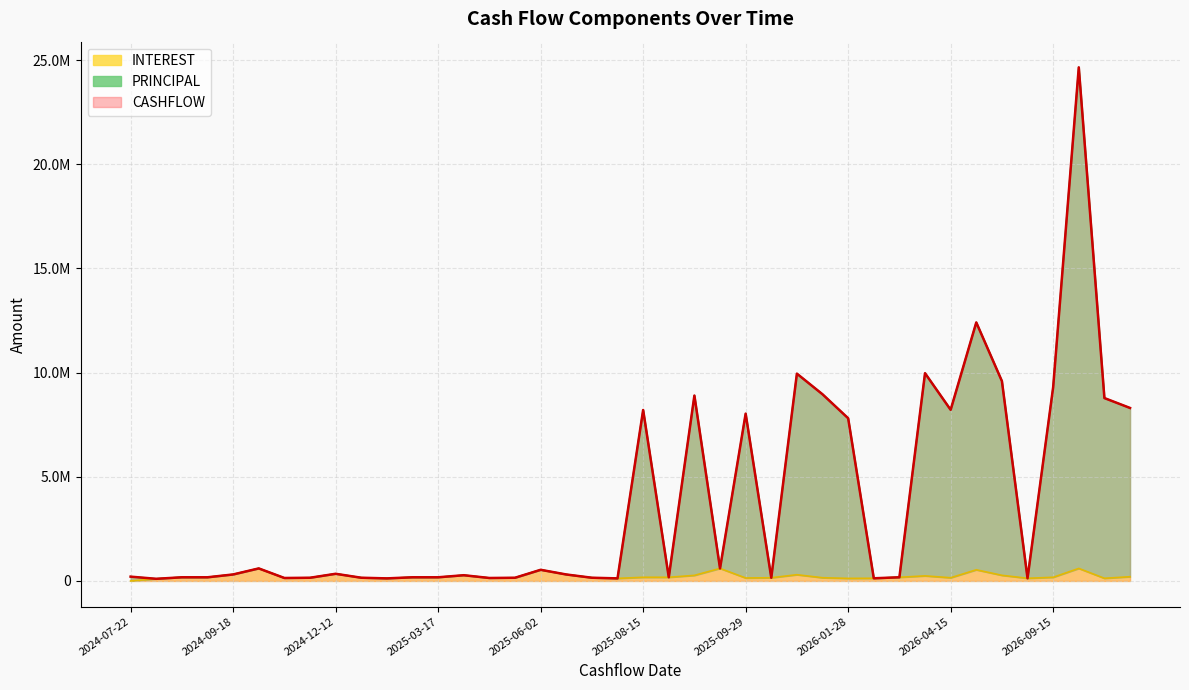

Reading left to right, what are all the values shown in this chart?

INTEREST: 2024-07-22=0.0	2024-07-29=102685.6	2024-08-15=175741.1	2024-09-16=175585.6	2024-09-18=311466.1	2024-09-24=601157.6	2024-09-30=141963.2	2024-10-15=153124.3	2024-12-12=343368.1	2025-01-15=154063.1	2025-01-28=122952.5	2025-02-17=175741.1	2025-03-17=175585.6	2025-03-19=274398.6	2025-03-31=141963.2	2025-04-15=153124.3	2025-06-02=534550.3	2025-06-18=310184.9	2025-07-15=154063.1	2025-07-28=122952.5	2025-08-15=175741.1	2025-09-15=175585.6	2025-09-18=267494.4	2025-09-24=601157.6	2025-09-29=141963.2	2025-10-15=153124.3	2025-12-12=299115.4	2026-01-15=154063.1	2026-01-28=122952.5	2026-02-16=127573.5	2026-03-16=175585.6	2026-03-19=243171.7	2026-04-15=153124.3	2026-06-01=534876.2	2026-06-18=270304.0	2026-08-17=127573.5	2026-09-15=175585.6	2026-09-24=601157.6	2027-02-15=127573.5	2027-05-31=202477.6
PRINCIPAL: 2024-07-22=205992.7	2024-07-29=102685.6	2024-08-15=175741.1	2024-09-16=175585.6	2024-09-18=311466.1	2024-09-24=601157.6	2024-09-30=141963.2	2024-10-15=153124.3	2024-12-12=343368.1	2025-01-15=154063.1	2025-01-28=122952.5	2025-02-17=175741.1	2025-03-17=175585.6	2025-03-19=274398.6	2025-03-31=141963.2	2025-04-15=153124.3	2025-06-02=534550.3	2025-06-18=310184.9	2025-07-15=154063.1	2025-07-28=122952.5	2025-08-15=8203676.5	2025-09-15=175585.6	2025-09-18=8896346.6	2025-09-24=601157.6	2025-09-29=8028810.4	2025-10-15=153124.3	2025-12-12=9947999.3	2026-01-15=8957670.5	2026-01-28=7807484.4	2026-02-16=127573.5	2026-03-16=175585.6	2026-03-19=9970037.8	2026-04-15=8212299.5	2026-06-01=12406251.9	2026-06-18=9591130.4	2026-08-17=127573.5	2026-09-15=9296915.5	2026-09-24=24647460.1	2027-02-15=8776625.9	2027-05-31=8301583.5
CASHFLOW: 2024-07-22=205992.7	2024-07-29=102685.6	2024-08-15=175741.1	2024-09-16=175585.6	2024-09-18=311466.1	2024-09-24=601157.6	2024-09-30=141963.2	2024-10-15=153124.3	2024-12-12=343368.1	2025-01-15=154063.1	2025-01-28=122952.5	2025-02-17=175741.1	2025-03-17=175585.6	2025-03-19=274398.6	2025-03-31=141963.2	2025-04-15=153124.3	2025-06-02=534550.3	2025-06-18=310184.9	2025-07-15=154063.1	2025-07-28=122952.5	2025-08-15=8203676.5	2025-09-15=175585.6	2025-09-18=8896346.6	2025-09-24=601157.6	2025-09-29=8028810.4	2025-10-15=153124.3	2025-12-12=9947999.3	2026-01-15=8957670.5	2026-01-28=7807484.4	2026-02-16=127573.5	2026-03-16=175585.6	2026-03-19=9970037.8	2026-04-15=8212299.5	2026-06-01=12406251.9	2026-06-18=9591130.4	2026-08-17=127573.5	2026-09-15=9296915.5	2026-09-24=24647460.1	2027-02-15=8776625.9	2027-05-31=8301583.4